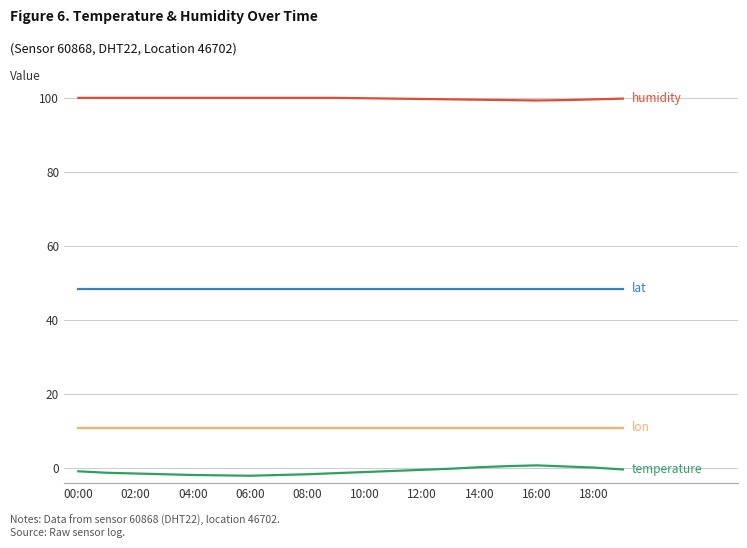

What is the maximum value shown in the chart?

99.9